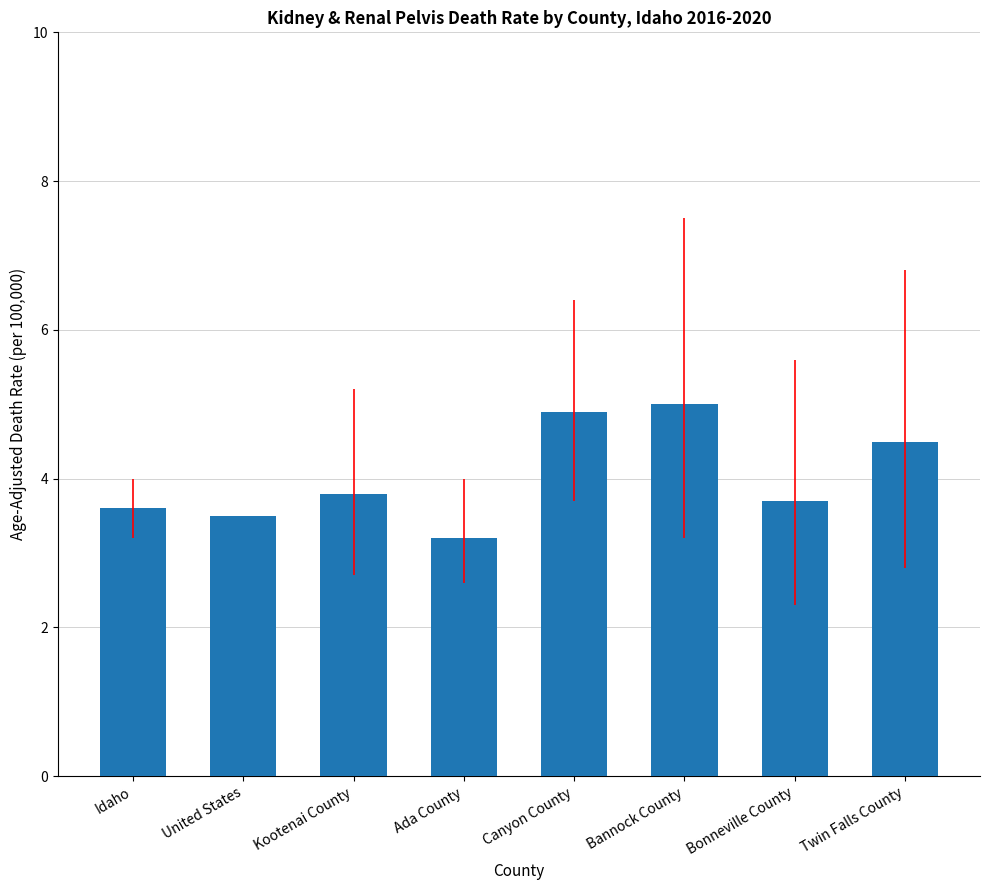

At which category does the chart reach its peak across all series?

Bannock County